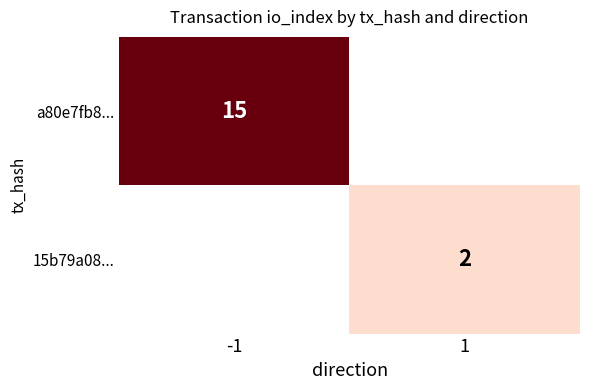

Is the value of 15b79a08... at 1 greater than the value of a80e7fb8... at -1?

No